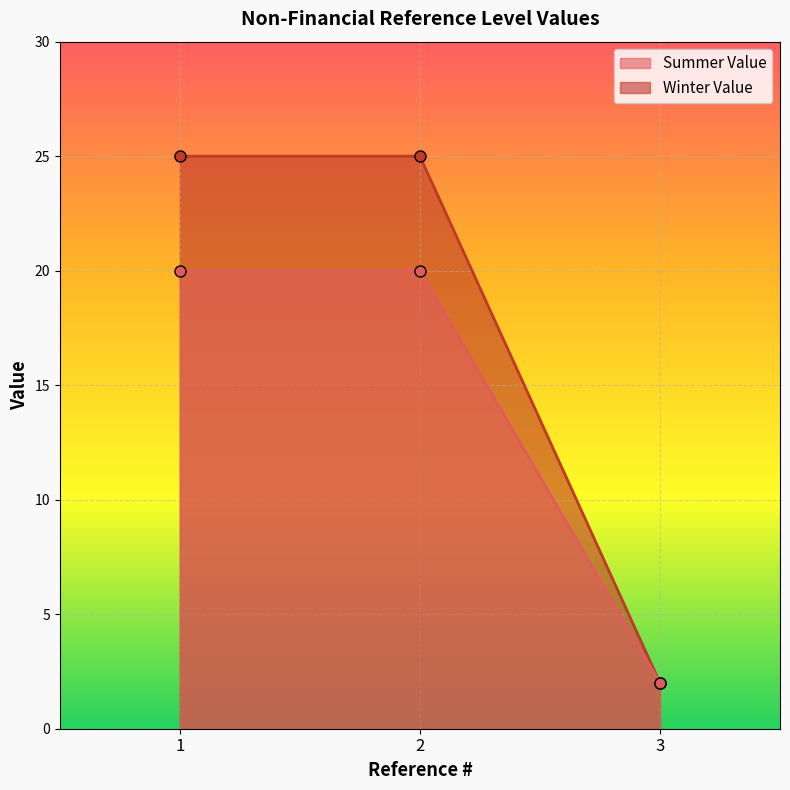

At 2, list the series in order from smallest to largest.

Summer Value, Winter Value